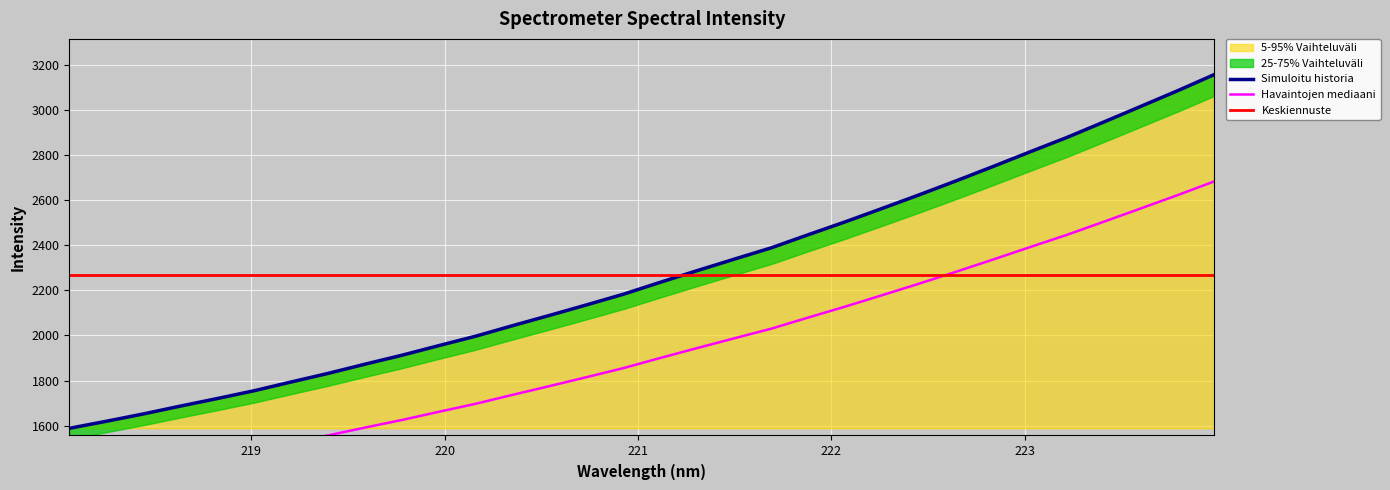

What is the value of the 17th point from the left?

2236.3